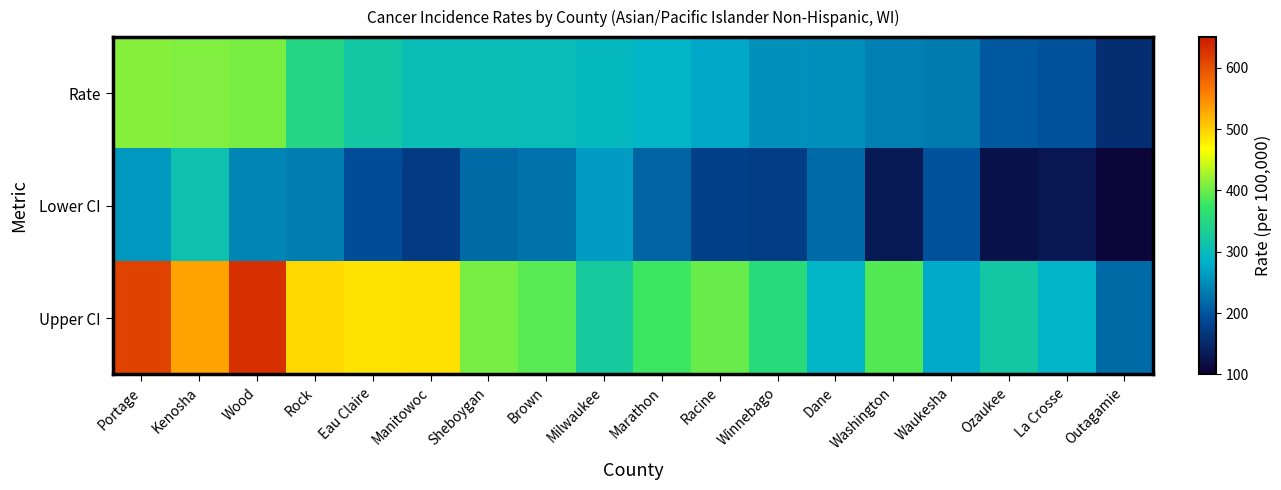

What is the smallest value displayed?

107.4